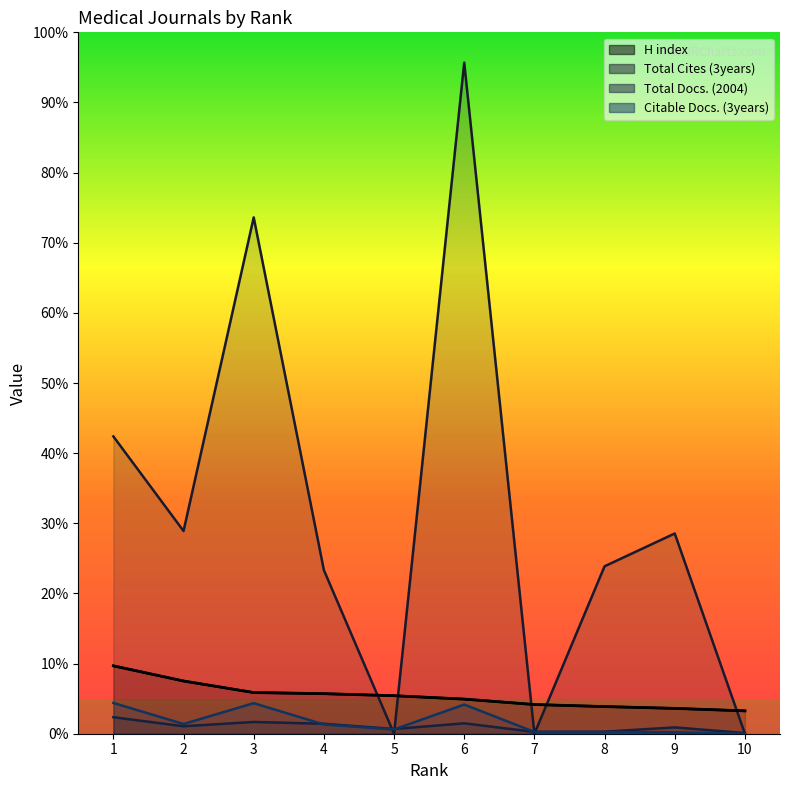

Where is Total Cites (3years) nearest to the value 1483?

1